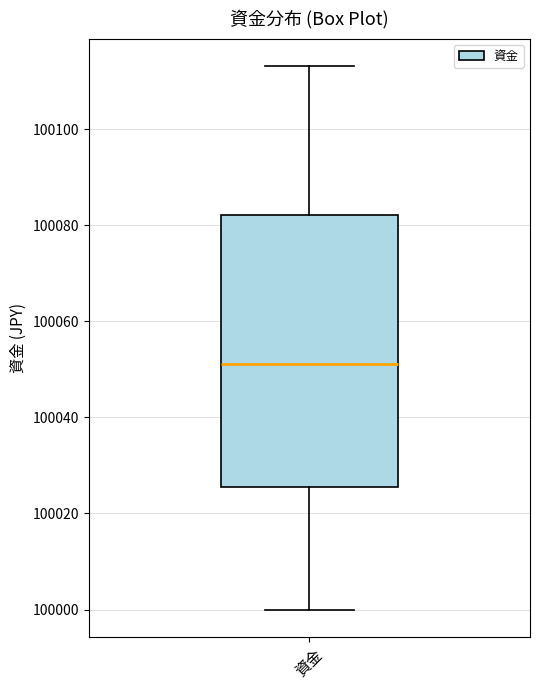

Transcribe this box plot: give where the median line is, the range the box spans, and where the two whiskers end, as read against the y-axis. The values are not printed on the chart, so give them approximately, as read against the axis.

median 100052, box 100026 to 100082, whiskers 100000 to 100114